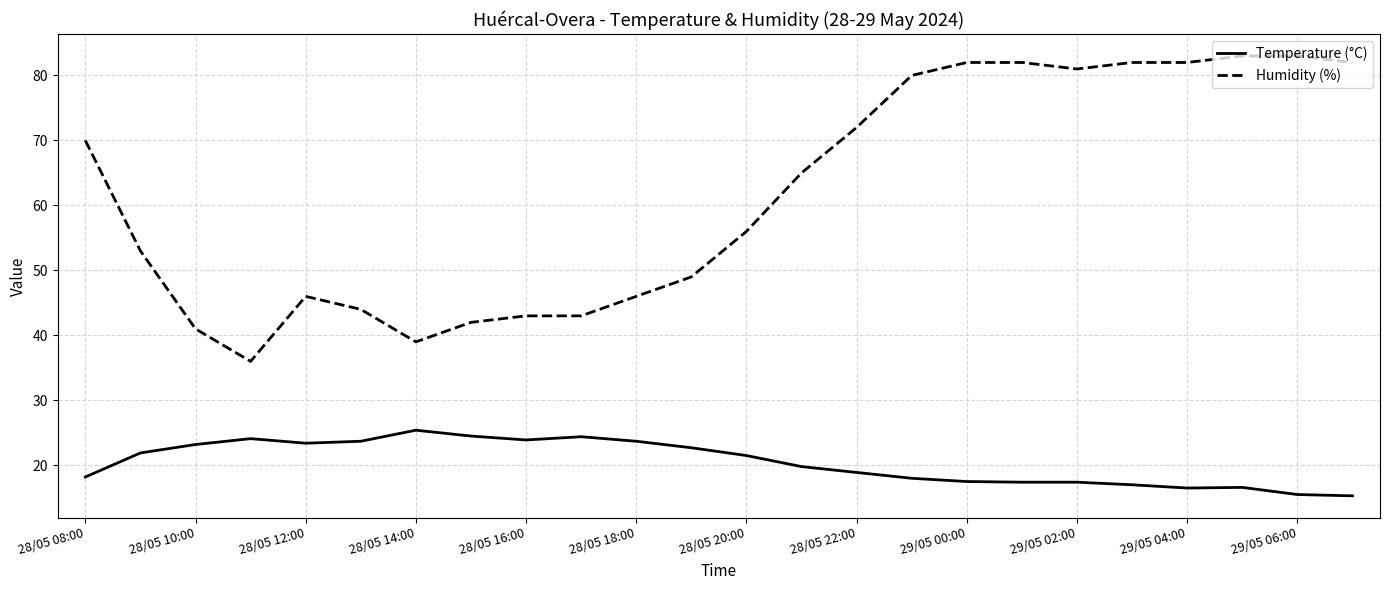

True or false: Temperature (°C) and Humidity (%) cross at least once.

False